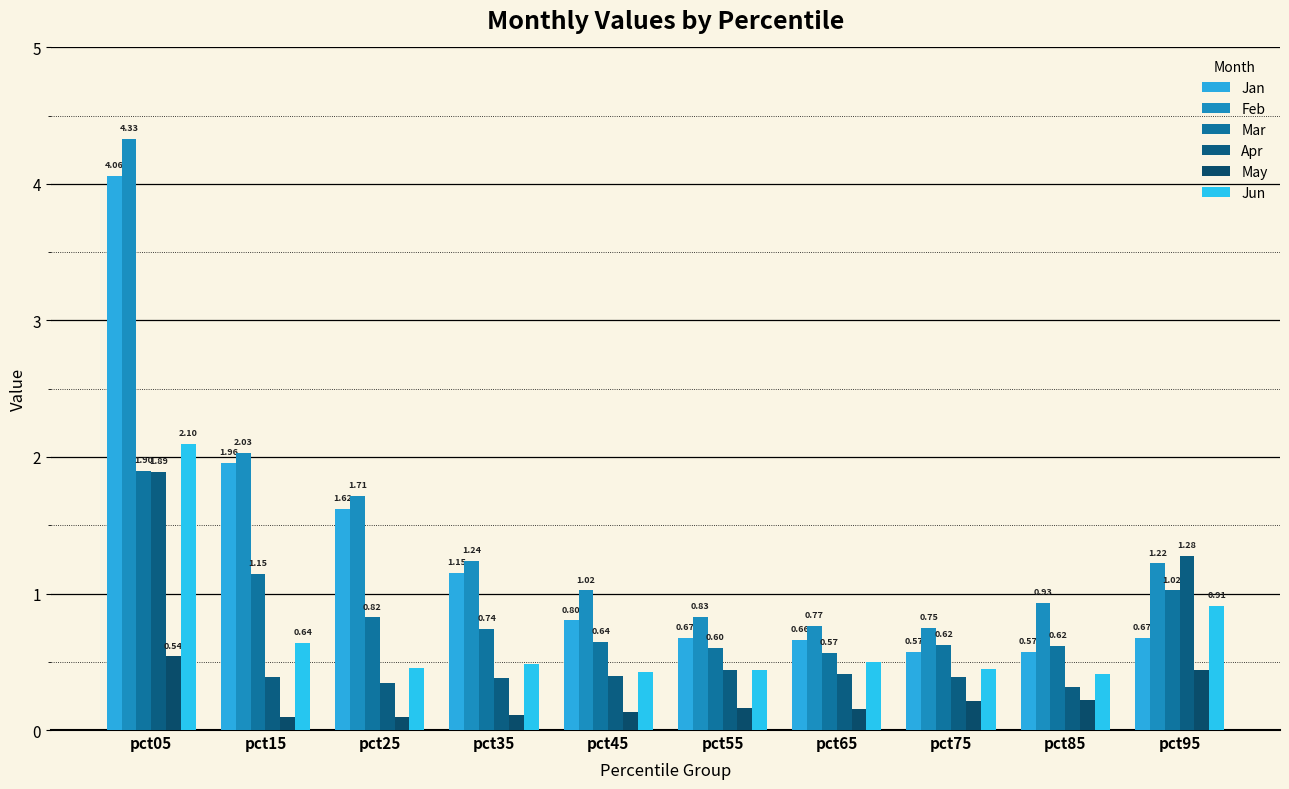

List the labels in order of May value, largest first.

pct05, pct95, pct85, pct75, pct55, pct65, pct45, pct35, pct15, pct25